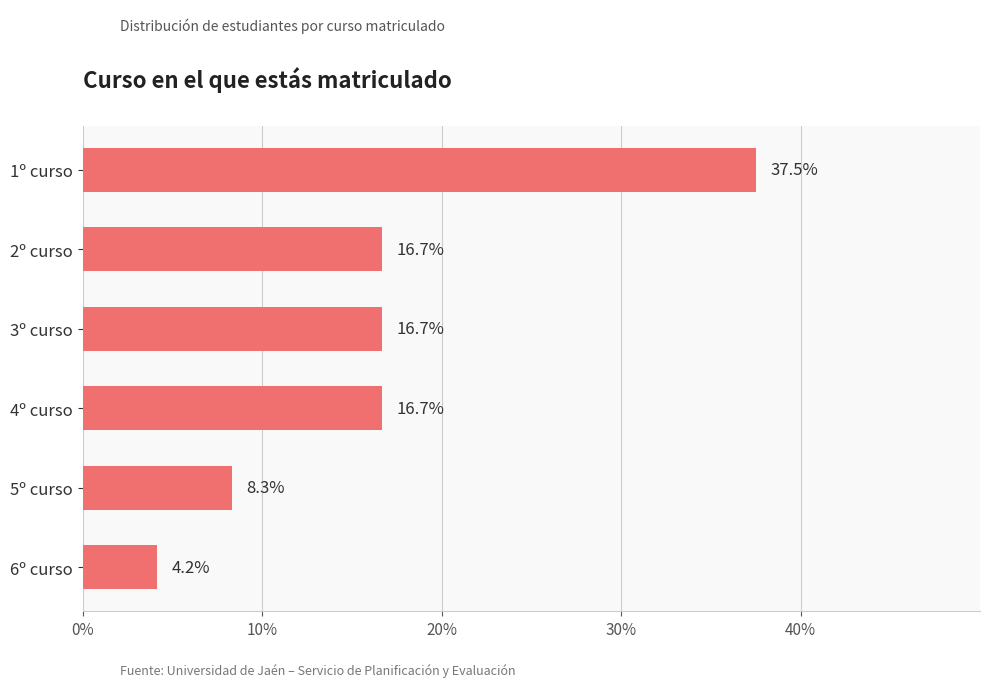

What is the difference between the maximum and second lowest values?

29.2